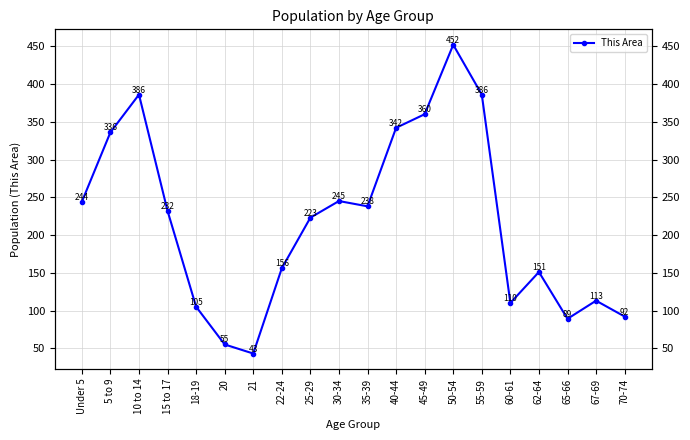

What is the smallest value displayed?

43